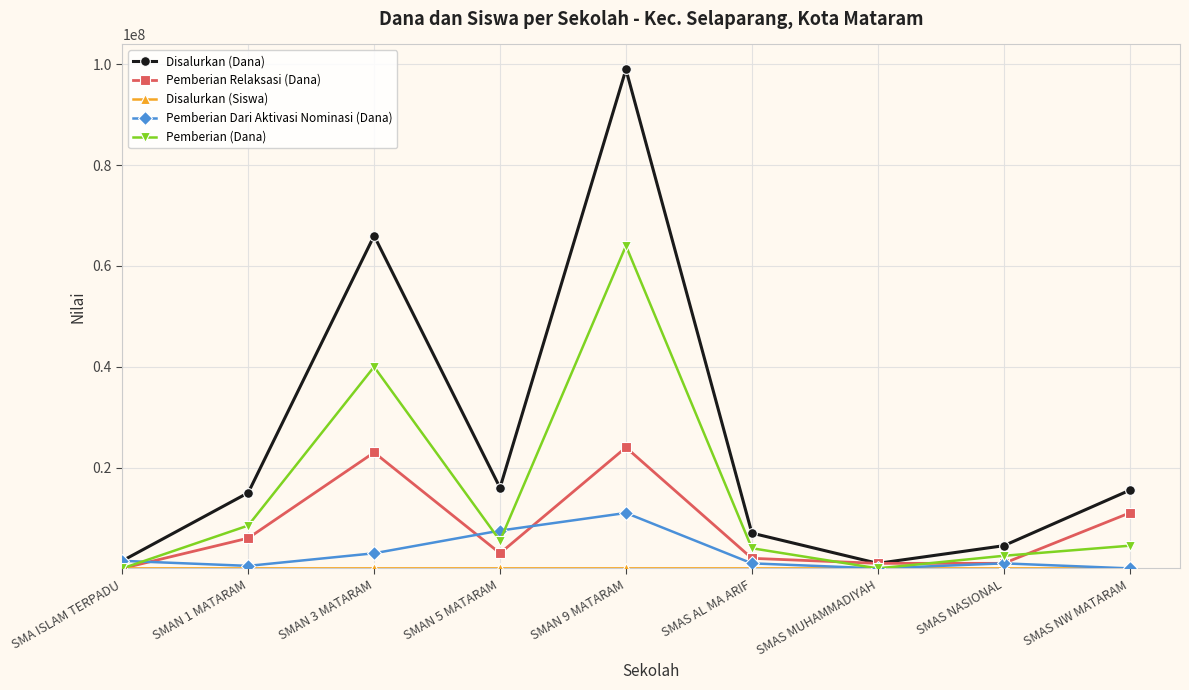

Where is the first local minimum for Pemberian Dari Aktivasi Nominasi (Dana)?

SMAN 1 MATARAM